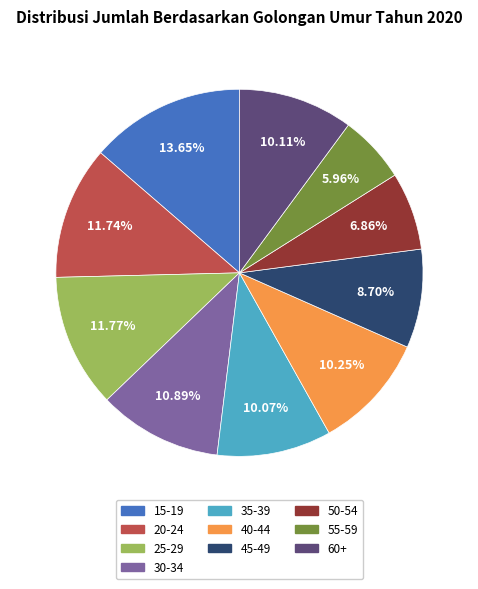

To the nearest percent, what portion does 40-44 represent?

10%